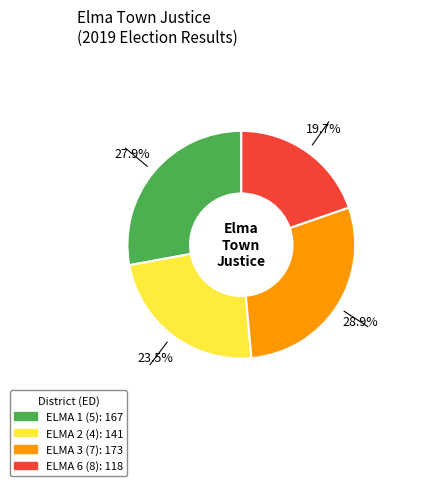

Which slice is the largest?

ELMA 3 (7)